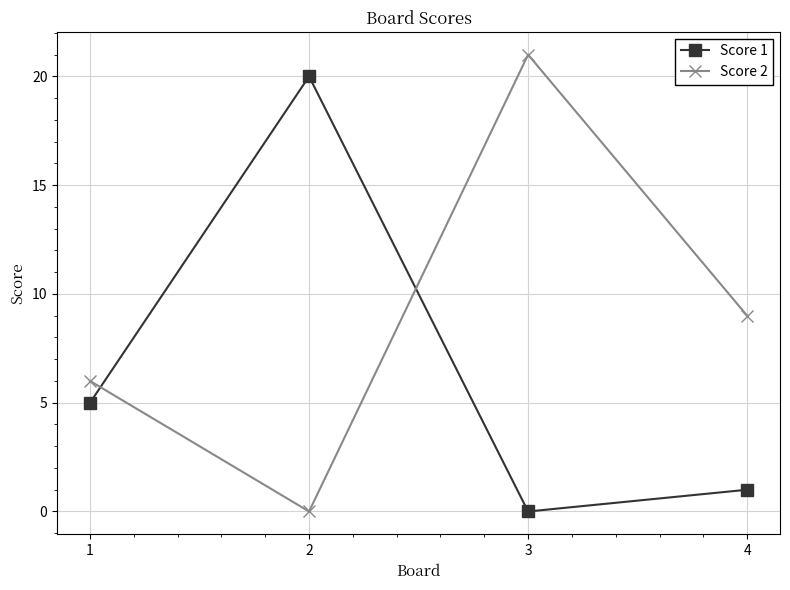

What is the sum of all Score 1 values?

26